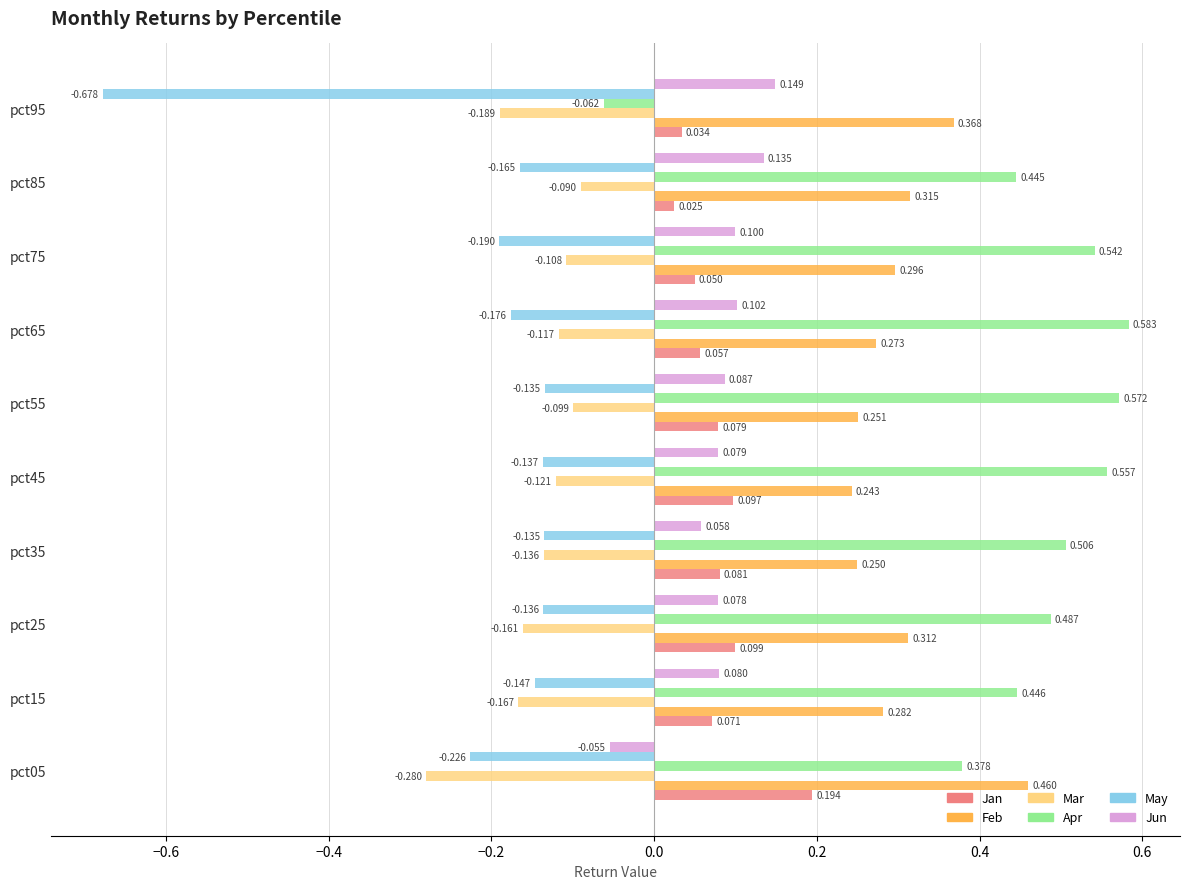

What are all the series names shown in the legend?

Jan, Feb, Mar, Apr, May, Jun